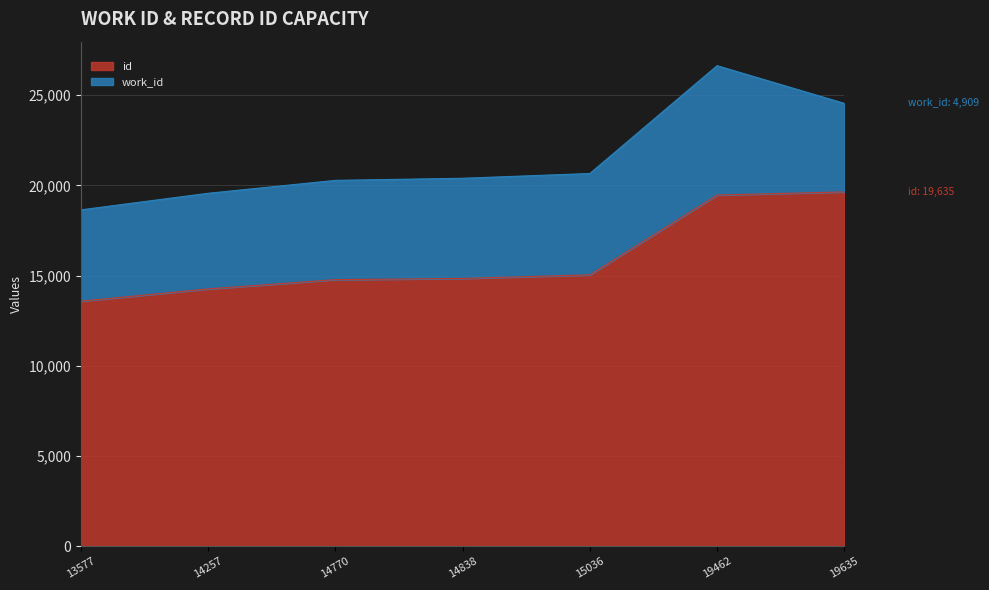

Does the chart display data point markers on the line(s)?

No